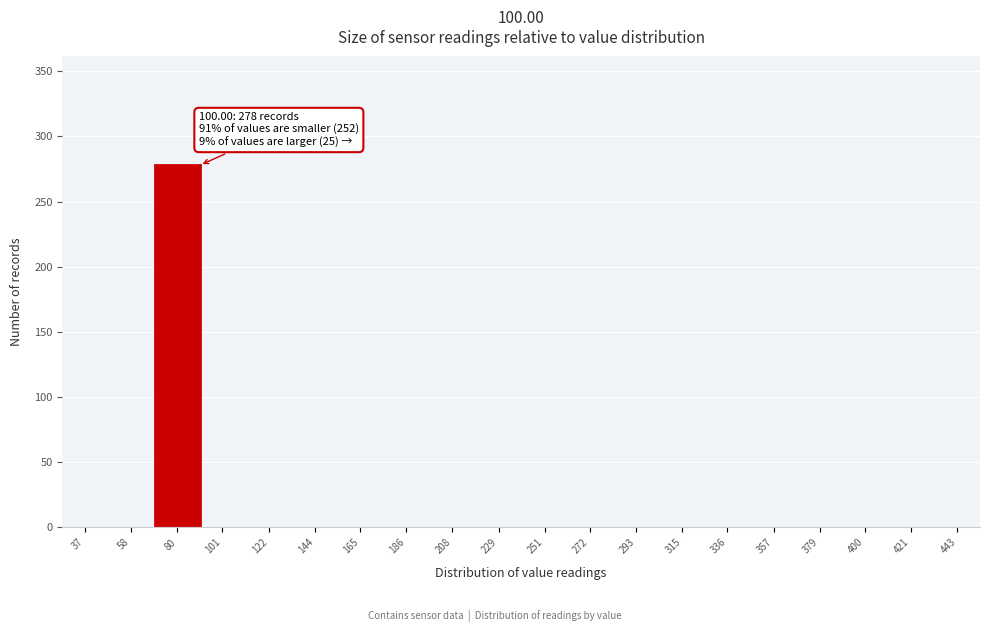

Reading left to right, extract all data points from this chart.

37=0	58=0	80=278	101=0	122=0	144=0	165=0	186=0	208=0	229=0	251=0	272=0	293=0	315=0	336=0	357=0	379=0	400=0	421=0	443=0